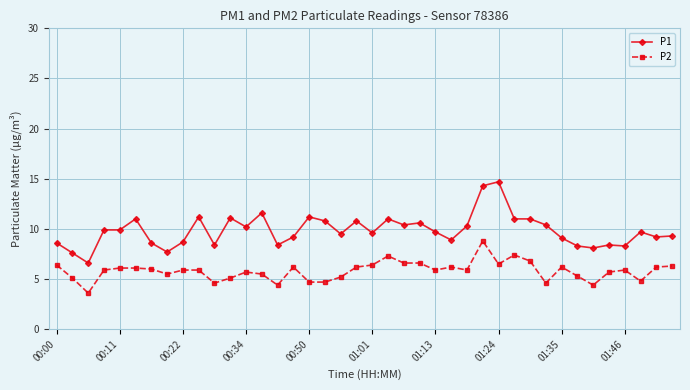

Rank the series by their average value, from lowest to highest.

P2, P1